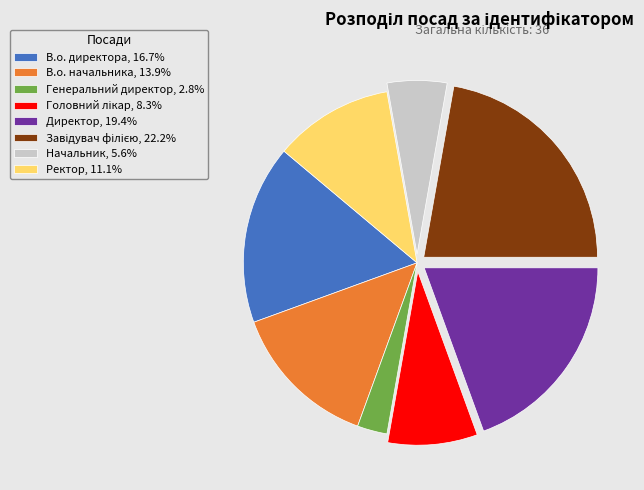

True or false: Генеральний директор accounts for 3% of the total.

True